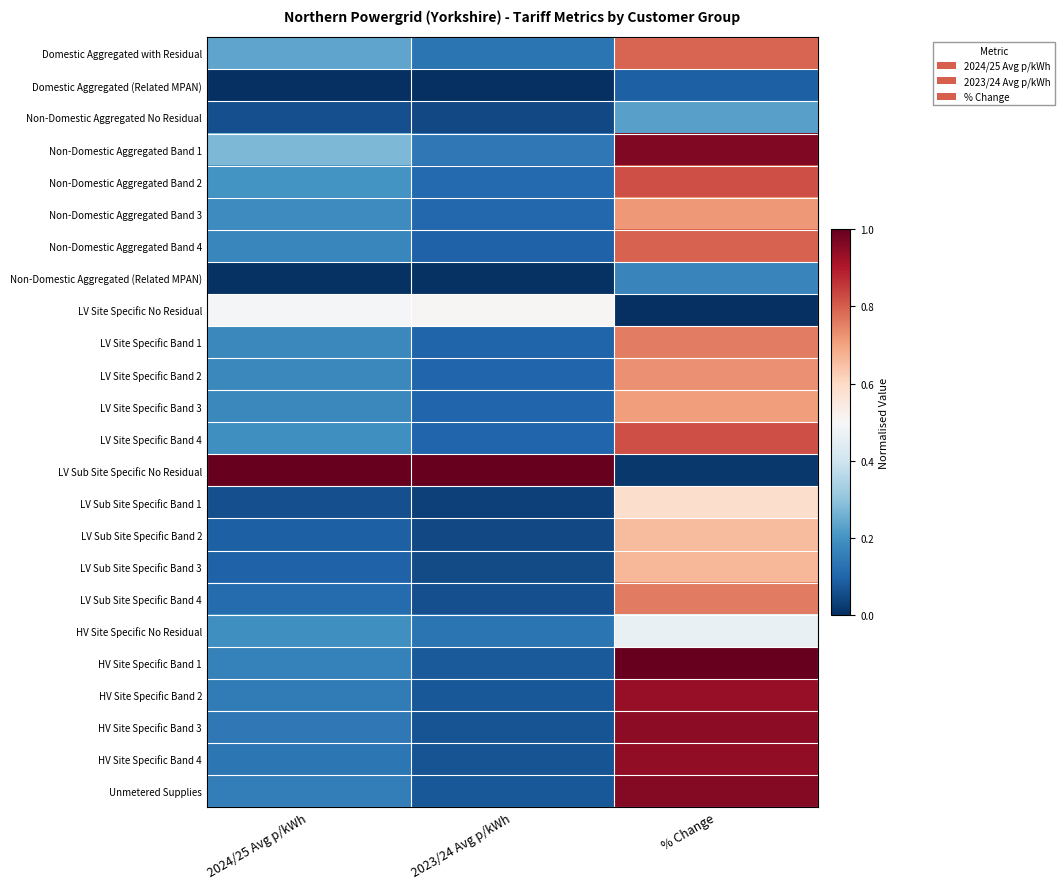

Reading left to right, extract all data points from this chart.

Domestic Aggregated with Residual: 2024/25 Avg p/kWh=0.2	2023/24 Avg p/kWh=0.1	% Change=0.8
Domestic Aggregated (Related MPAN): 2024/25 Avg p/kWh=0.0	2023/24 Avg p/kWh=0.0	% Change=0.1
Non-Domestic Aggregated No Residual: 2024/25 Avg p/kWh=0.1	2023/24 Avg p/kWh=0.0	% Change=0.2
Non-Domestic Aggregated Band 1: 2024/25 Avg p/kWh=0.3	2023/24 Avg p/kWh=0.1	% Change=1.0
Non-Domestic Aggregated Band 2: 2024/25 Avg p/kWh=0.2	2023/24 Avg p/kWh=0.1	% Change=0.8
Non-Domestic Aggregated Band 3: 2024/25 Avg p/kWh=0.2	2023/24 Avg p/kWh=0.1	% Change=0.7
Non-Domestic Aggregated Band 4: 2024/25 Avg p/kWh=0.2	2023/24 Avg p/kWh=0.1	% Change=0.8
Non-Domestic Aggregated (Related MPAN): 2024/25 Avg p/kWh=0.0	2023/24 Avg p/kWh=0.0	% Change=0.2
LV Site Specific No Residual: 2024/25 Avg p/kWh=0.5	2023/24 Avg p/kWh=0.5	% Change=0.0
LV Site Specific Band 1: 2024/25 Avg p/kWh=0.2	2023/24 Avg p/kWh=0.1	% Change=0.8
LV Site Specific Band 2: 2024/25 Avg p/kWh=0.2	2023/24 Avg p/kWh=0.1	% Change=0.7
LV Site Specific Band 3: 2024/25 Avg p/kWh=0.2	2023/24 Avg p/kWh=0.1	% Change=0.7
LV Site Specific Band 4: 2024/25 Avg p/kWh=0.2	2023/24 Avg p/kWh=0.1	% Change=0.8
LV Sub Site Specific No Residual: 2024/25 Avg p/kWh=1.0	2023/24 Avg p/kWh=1.0	% Change=0.0
LV Sub Site Specific Band 1: 2024/25 Avg p/kWh=0.1	2023/24 Avg p/kWh=0.0	% Change=0.6
LV Sub Site Specific Band 2: 2024/25 Avg p/kWh=0.1	2023/24 Avg p/kWh=0.1	% Change=0.7
LV Sub Site Specific Band 3: 2024/25 Avg p/kWh=0.1	2023/24 Avg p/kWh=0.1	% Change=0.7
LV Sub Site Specific Band 4: 2024/25 Avg p/kWh=0.1	2023/24 Avg p/kWh=0.1	% Change=0.8
HV Site Specific No Residual: 2024/25 Avg p/kWh=0.2	2023/24 Avg p/kWh=0.1	% Change=0.5
HV Site Specific Band 1: 2024/25 Avg p/kWh=0.2	2023/24 Avg p/kWh=0.1	% Change=1.0
HV Site Specific Band 2: 2024/25 Avg p/kWh=0.2	2023/24 Avg p/kWh=0.1	% Change=0.9
HV Site Specific Band 3: 2024/25 Avg p/kWh=0.1	2023/24 Avg p/kWh=0.1	% Change=0.9
HV Site Specific Band 4: 2024/25 Avg p/kWh=0.1	2023/24 Avg p/kWh=0.1	% Change=0.9
Unmetered Supplies: 2024/25 Avg p/kWh=0.2	2023/24 Avg p/kWh=0.1	% Change=1.0